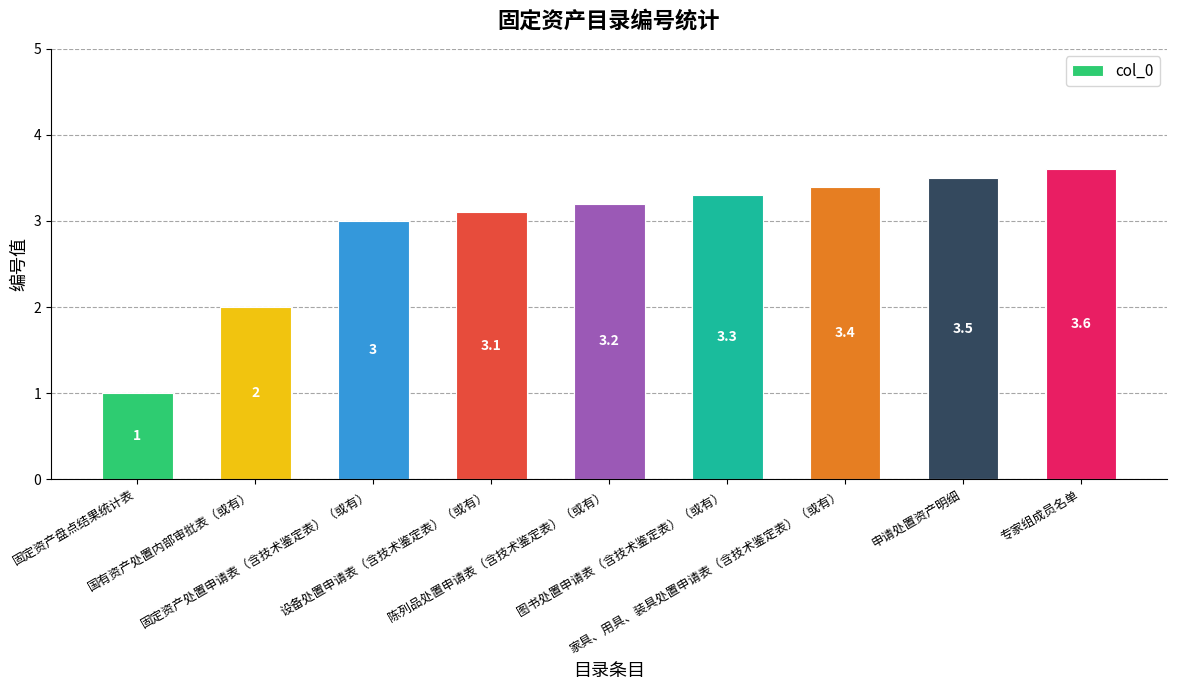

Which label corresponds to the smallest value in the chart?

固定资产盘点结果统计表